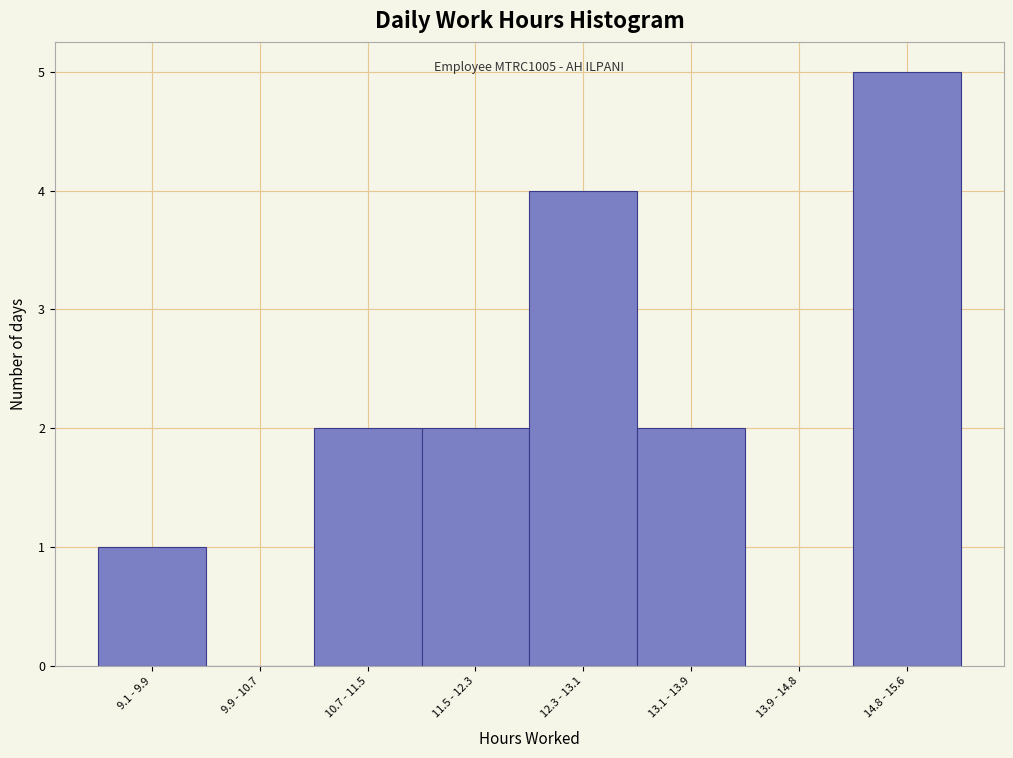

Reading right to left, list all the values displayed in this chart.

14.8 - 15.6=5	13.9 - 14.8=0	13.1 - 13.9=2	12.3 - 13.1=4	11.5 - 12.3=2	10.7 - 11.5=2	9.9 - 10.7=0	9.1 - 9.9=1